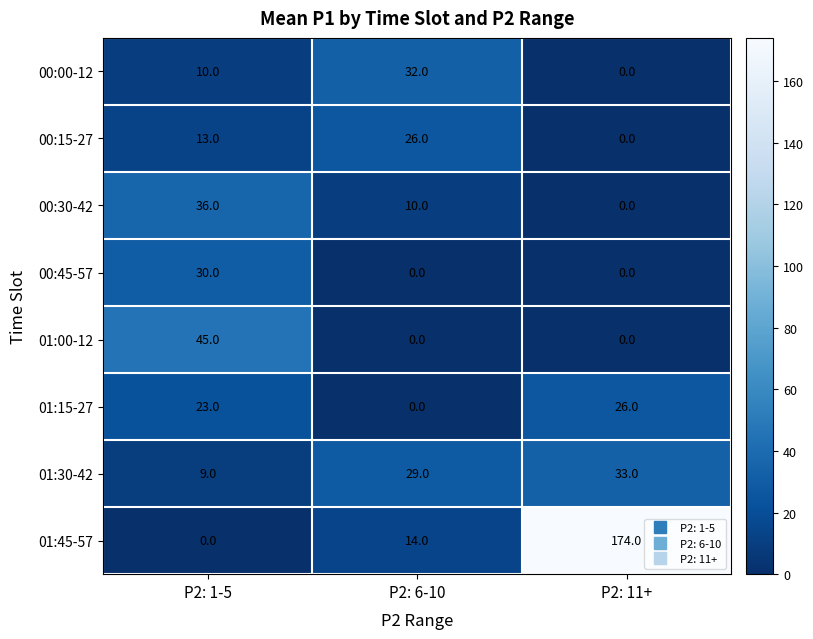

Which category has the highest value across all series?

P2: 11+